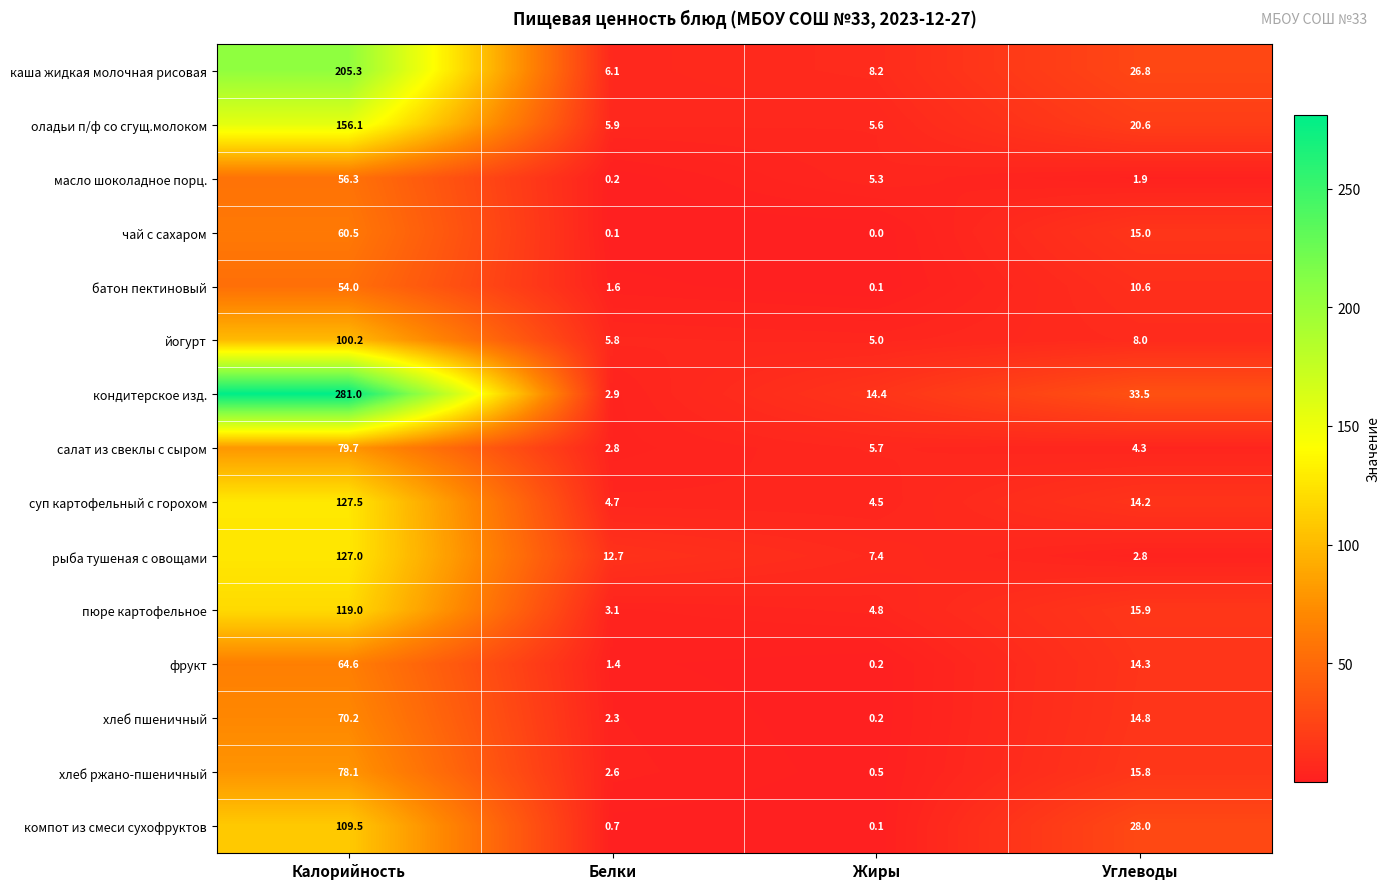

What is the difference between the second highest and second lowest values in the батон пектиновый series?

9.0